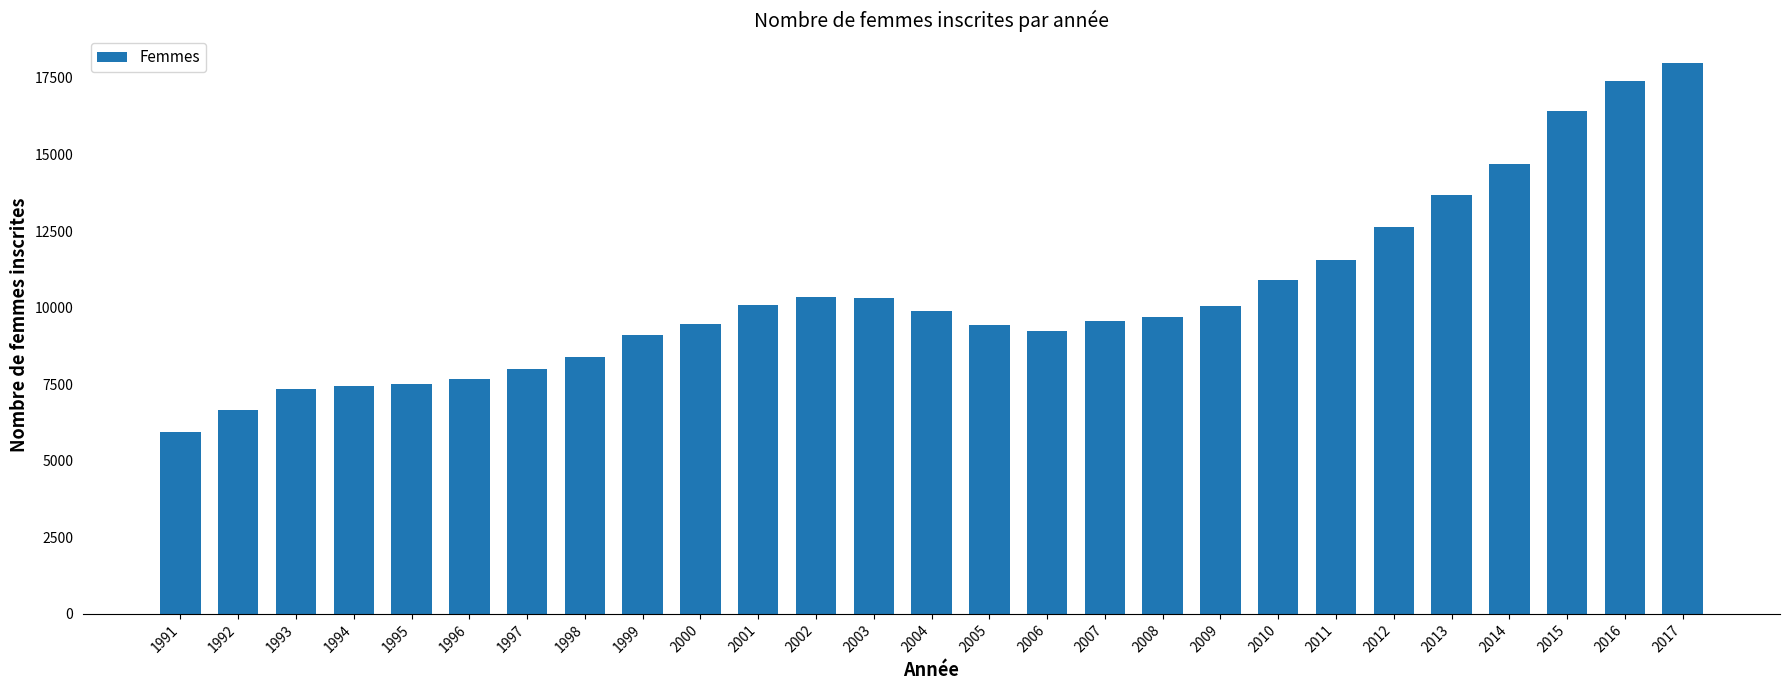

Is it true that the value at 2008 is 4454?

False